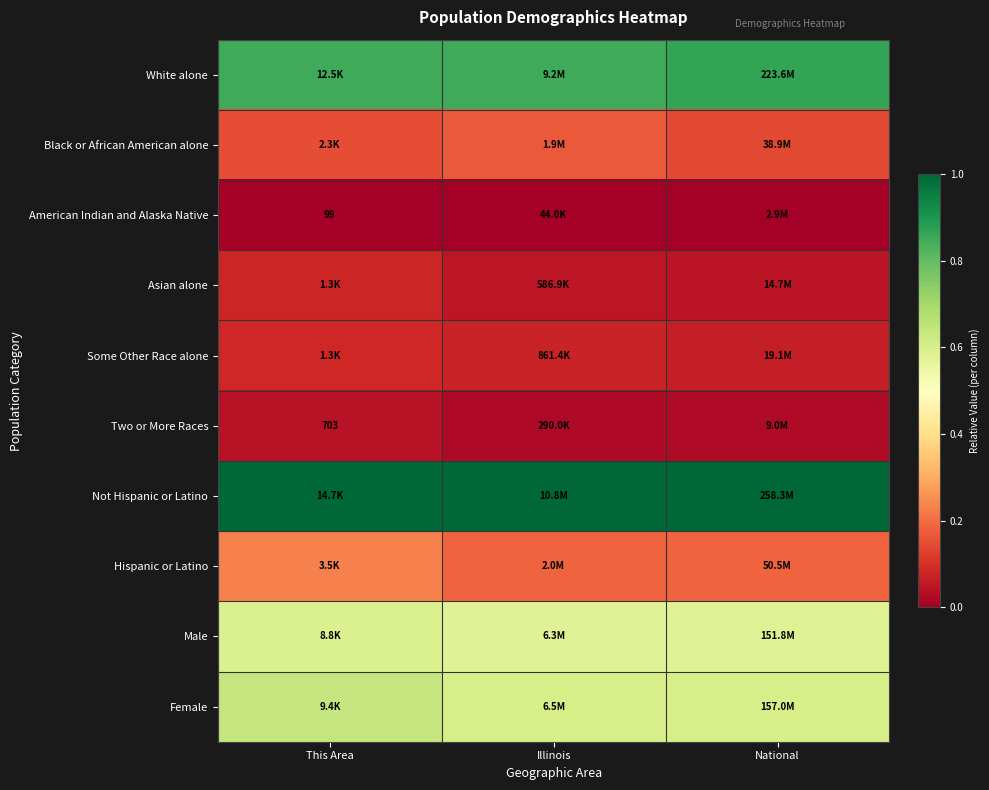

At how many categories does at least one series exceed 0?

3